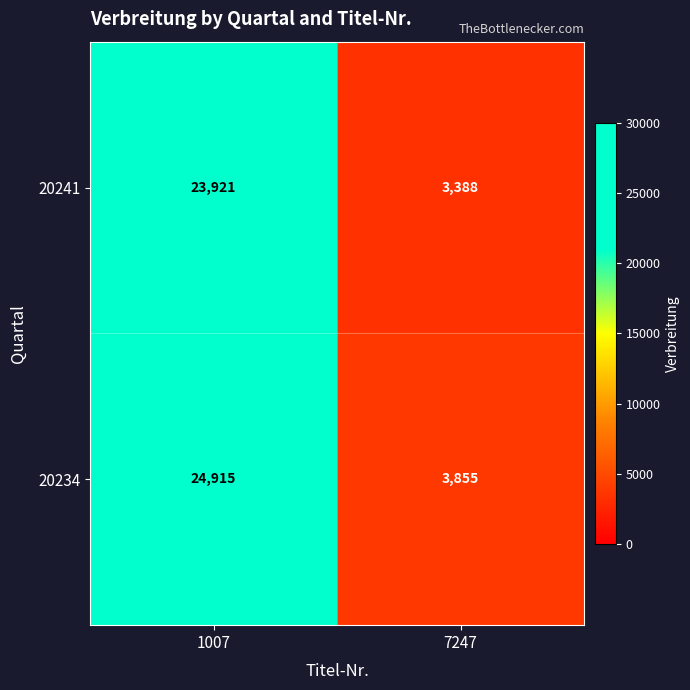

Reading left to right, transcribe all the data shown in this chart.

20241: 1007=23921	7247=3388
20234: 1007=24915	7247=3855